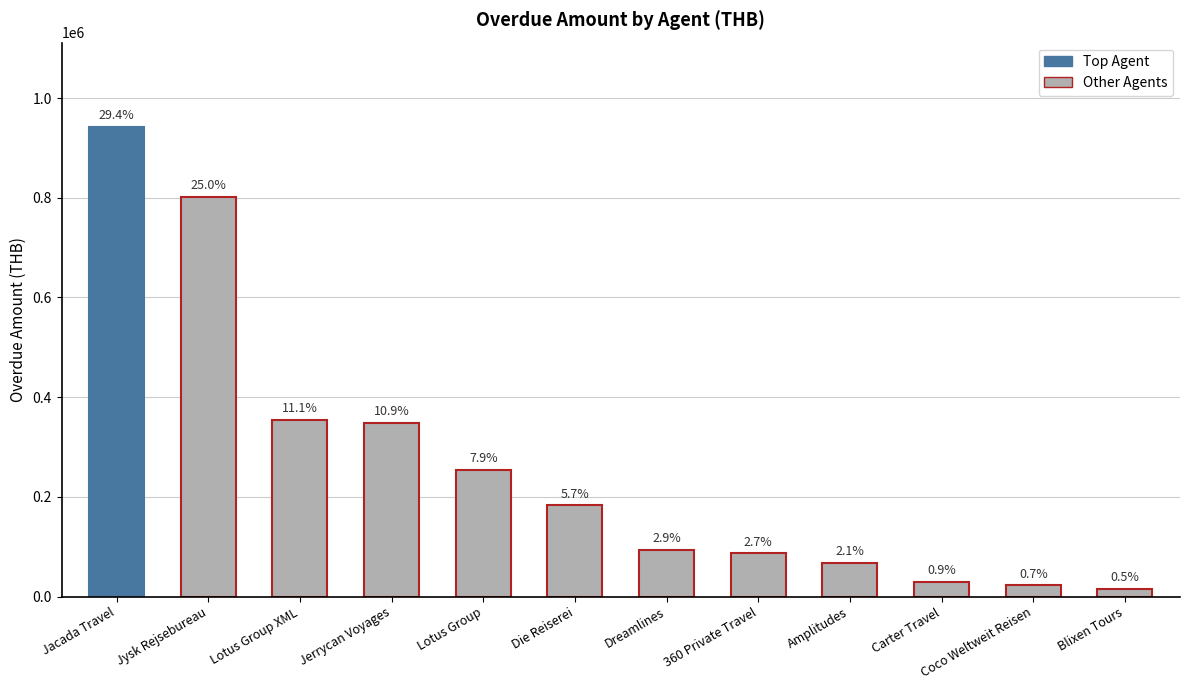

What is the label of the 4th bar from the left?

Jerrycan Voyages